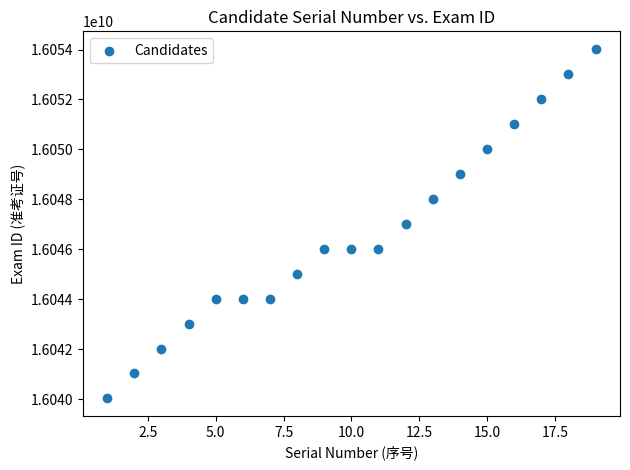

What is the range of Y values (max minus min)?

14006616